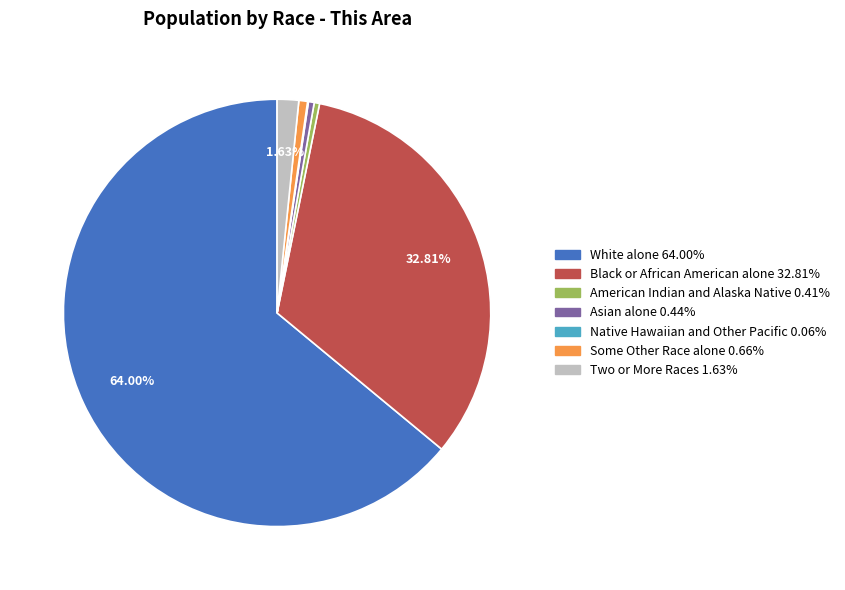

To the nearest percent, what is the combined percentage of White alone and Some Other Race alone?

65%